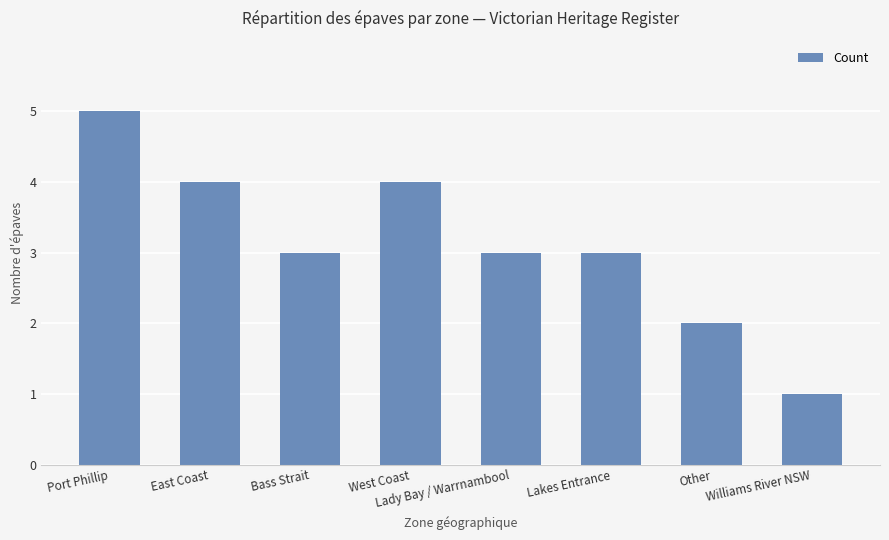

Reading right to left, list all the values displayed in this chart.

Williams River NSW=1	Other=2	Lakes Entrance=3	Lady Bay / Warrnambool=3	West Coast=4	Bass Strait=3	East Coast=4	Port Phillip=5